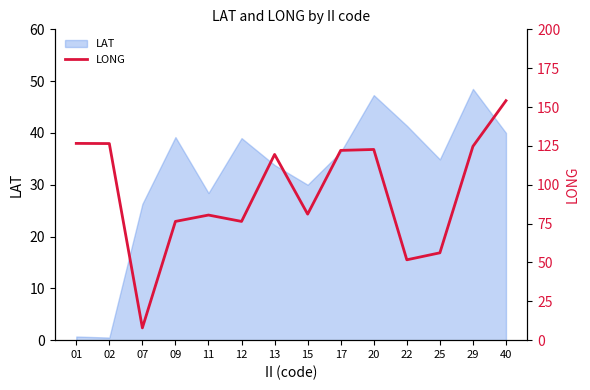

The value of LAT at 13 is 33.8. True or false?

True